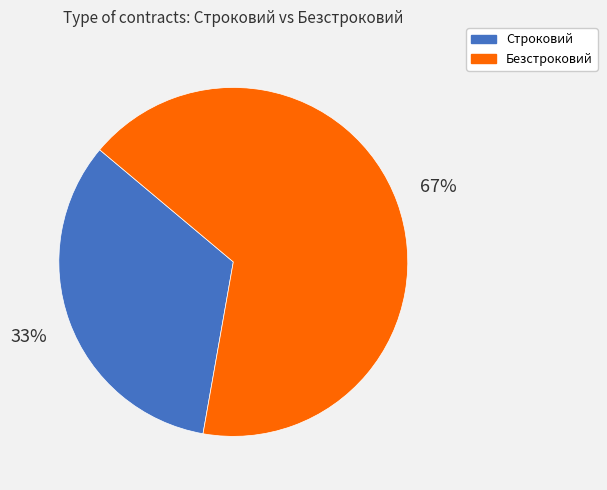

Do Строковий and Безстроковий together represent more than half of the pie?

Yes